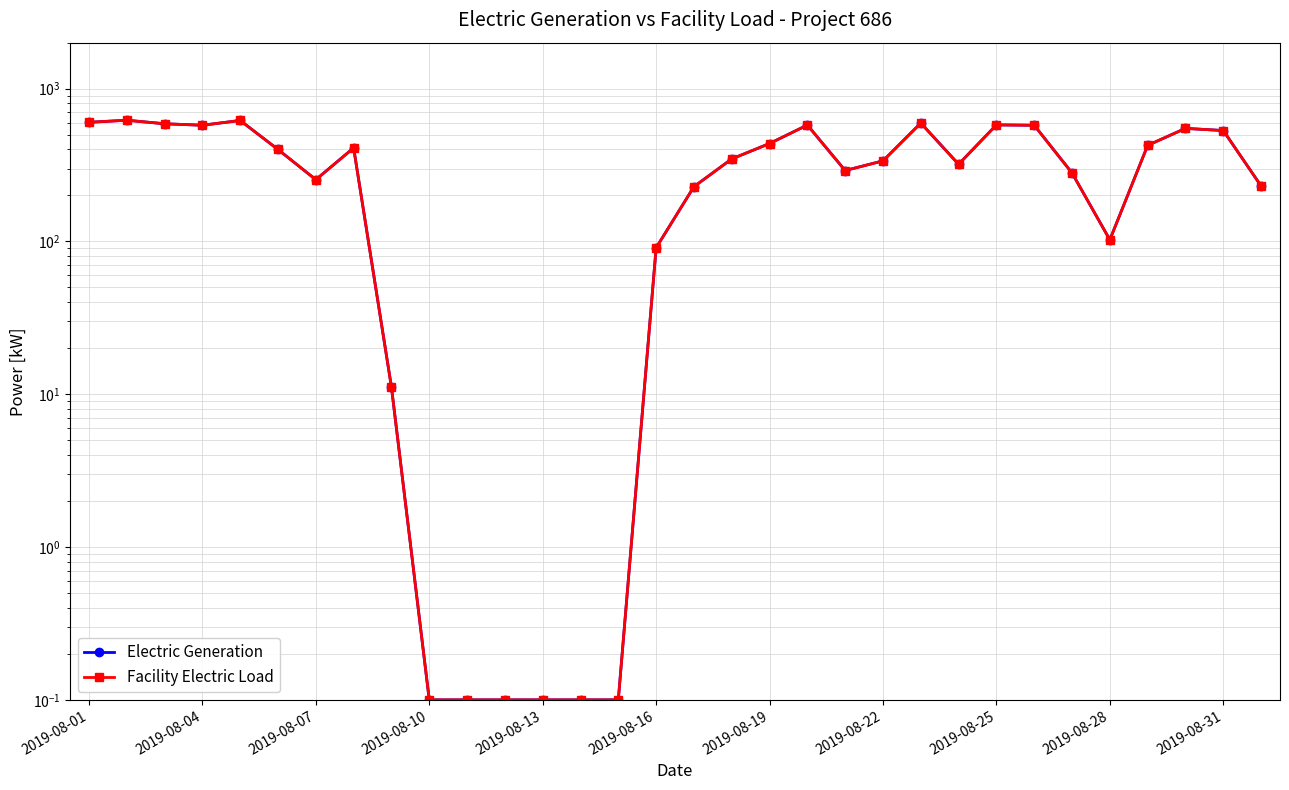

Is the value of Electric Generation at 31 greater than the value of Facility Electric Load at 2019-08-07?

No